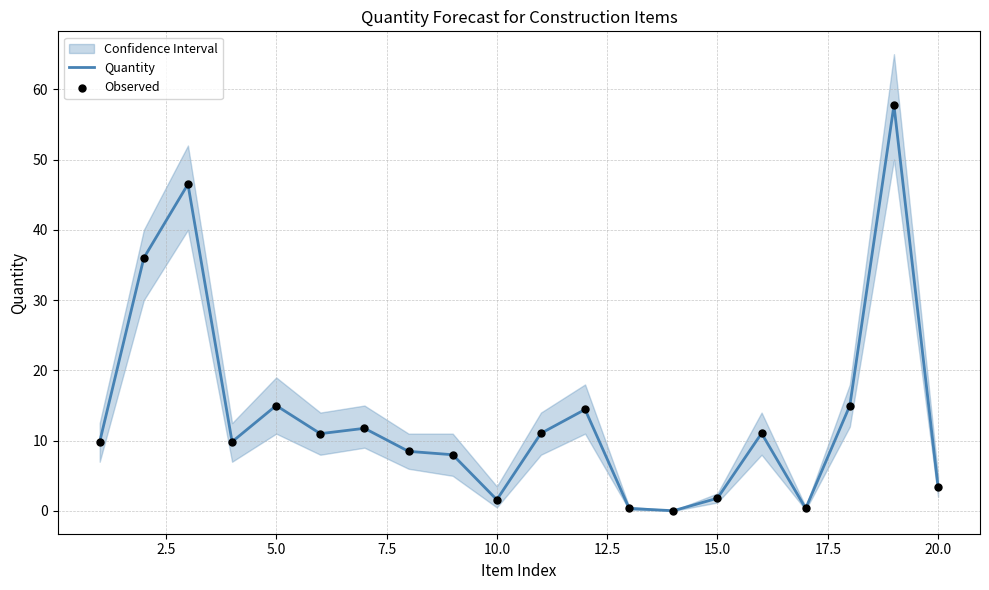

Which series has the largest total across all categories?

Quantity